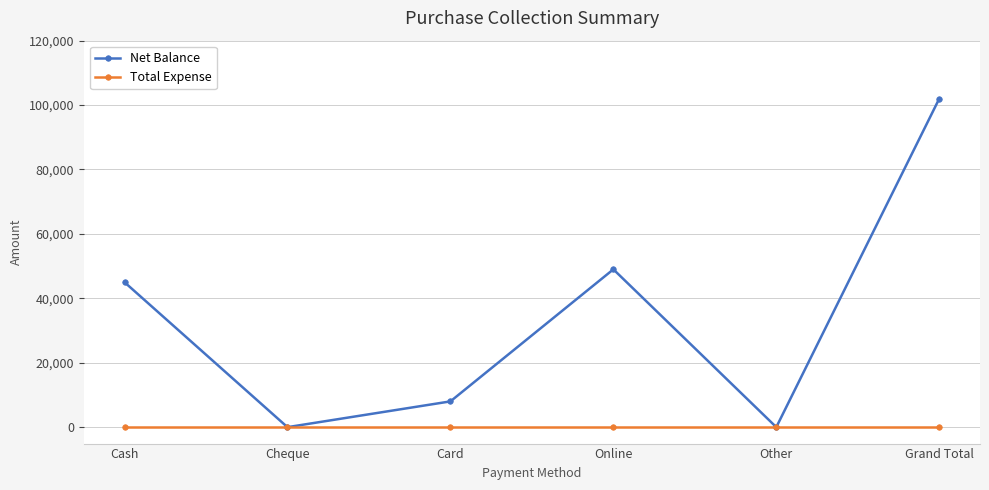

Which series has the largest range (max minus min)?

Net Balance